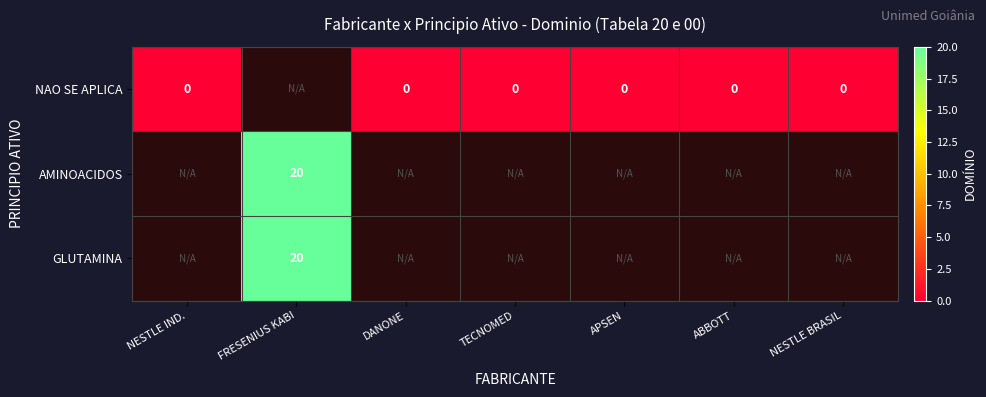

At which category is the sum across all series the highest?

FRESENIUS KABI